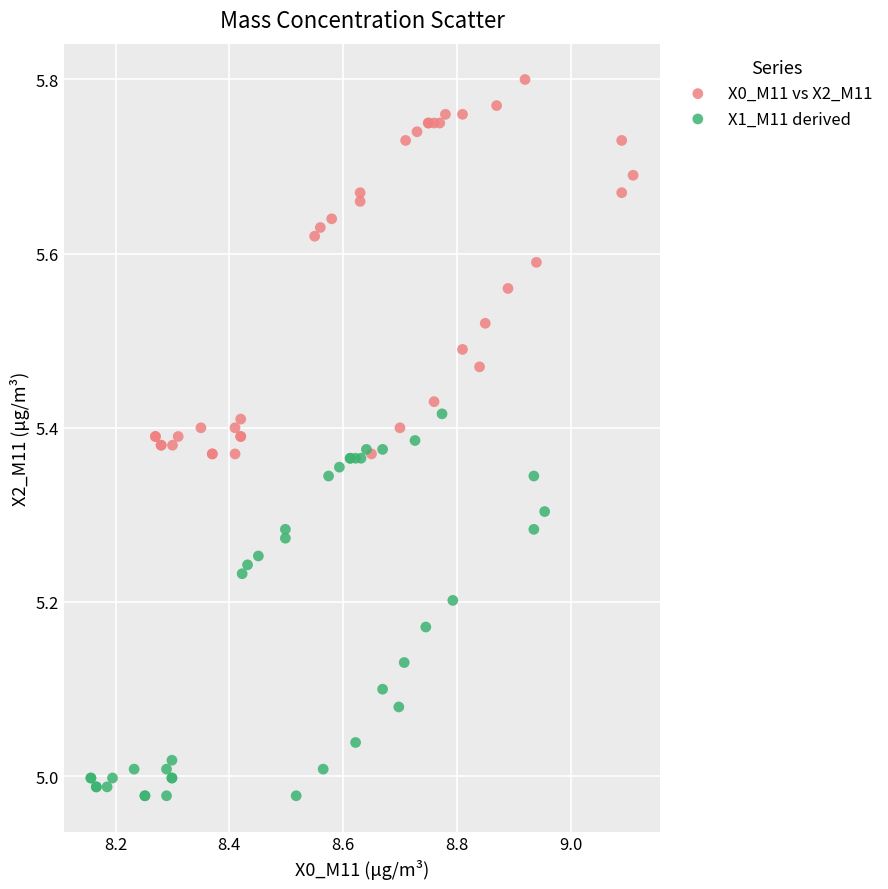

Which series has the widest spread of Y values?

X1_M11 derived